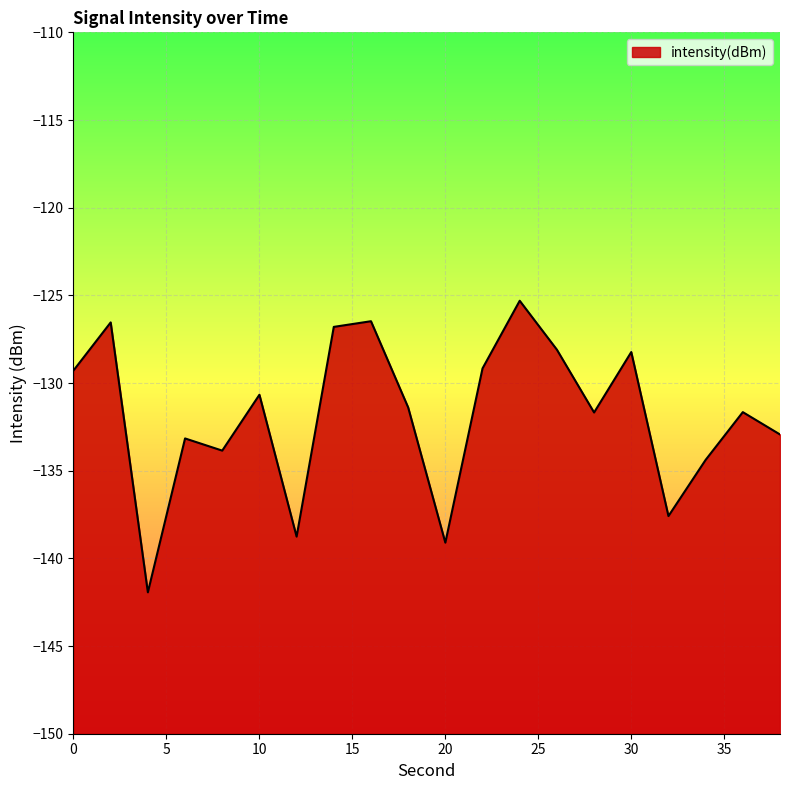

Reading left to right, extract all data points from this chart.

-129.3	-126.5	-141.9	-133.2	-133.9	-130.7	-138.8	-126.8	-126.5	-131.4	-139.1	-129.2	-125.3	-128.1	-131.7	-128.2	-137.6	-134.4	-131.7	-132.9